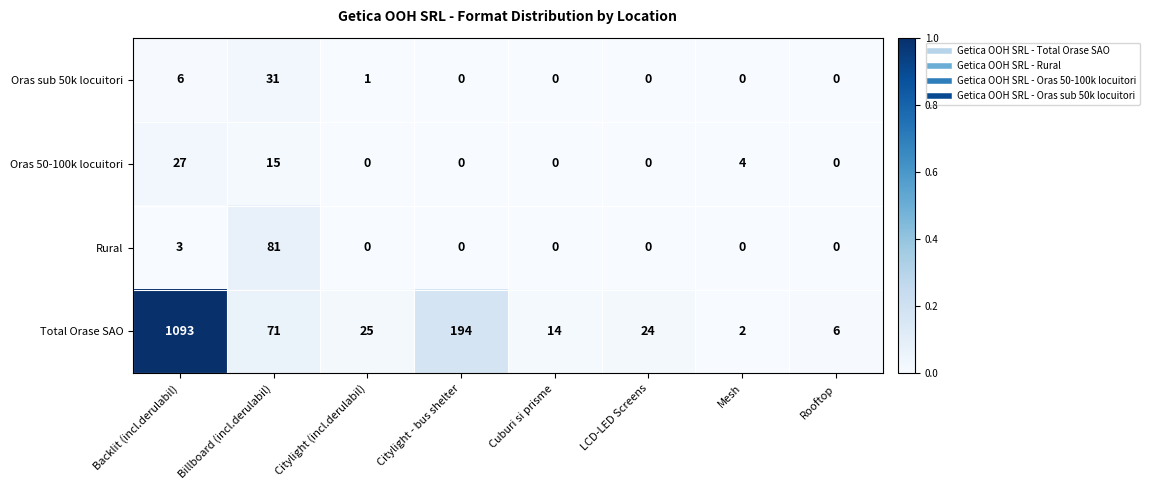

At how many categories does at least one series exceed 0?

8